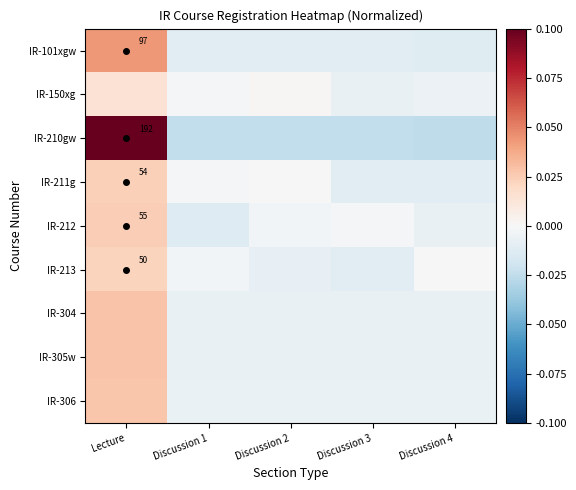

What is the difference between the maximum and minimum values in the IR-210gw series?

0.1